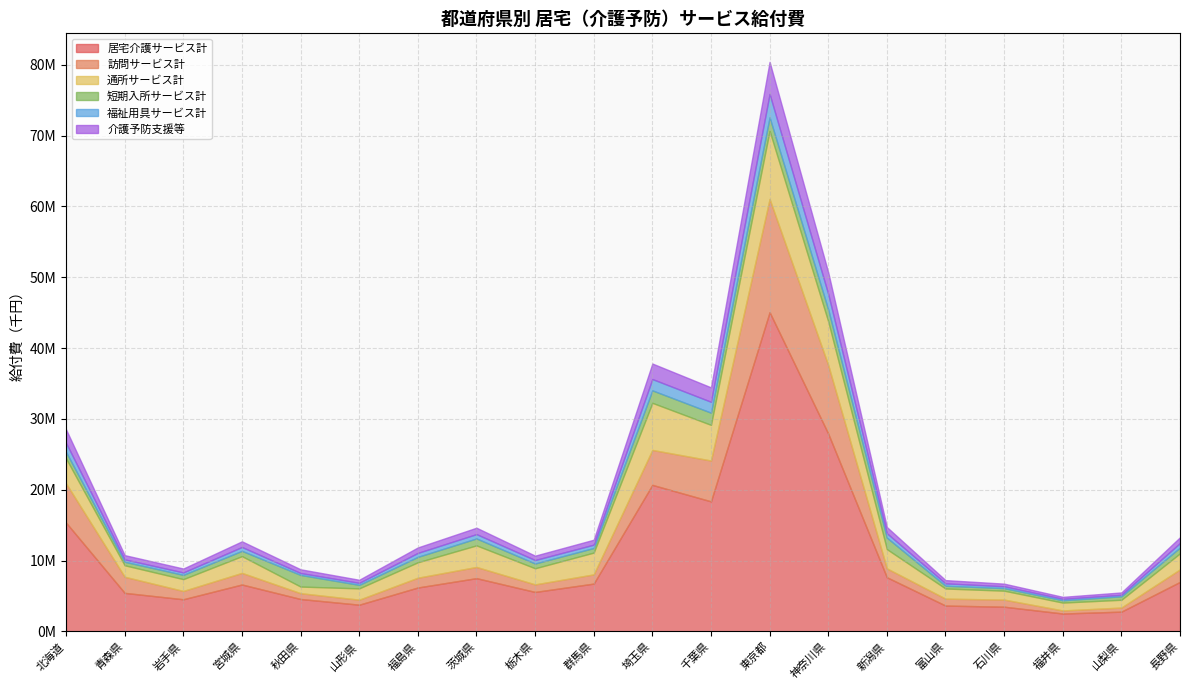

Where does the 訪問サービス計 series first go above 1381096?

北海道